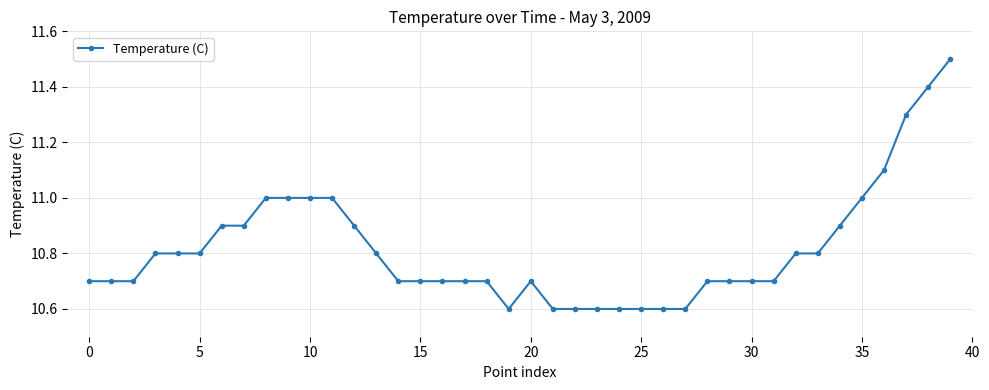

What is the difference between the maximum and second lowest values?

0.9